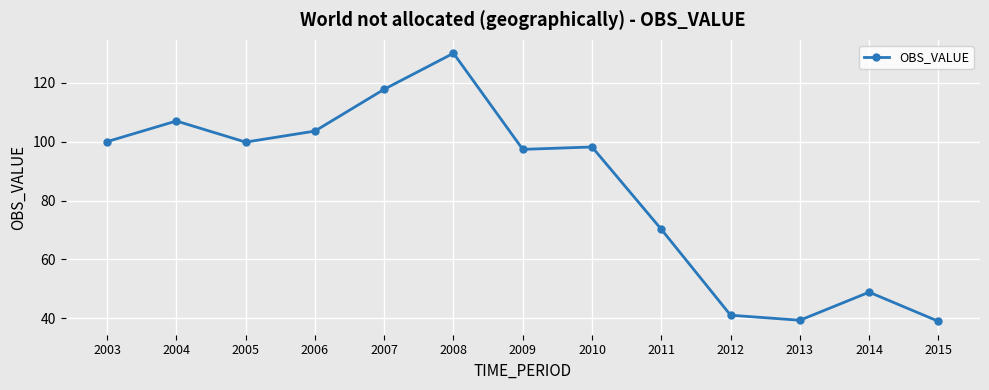

Is it true that the value at 2005 is 99.8?

True